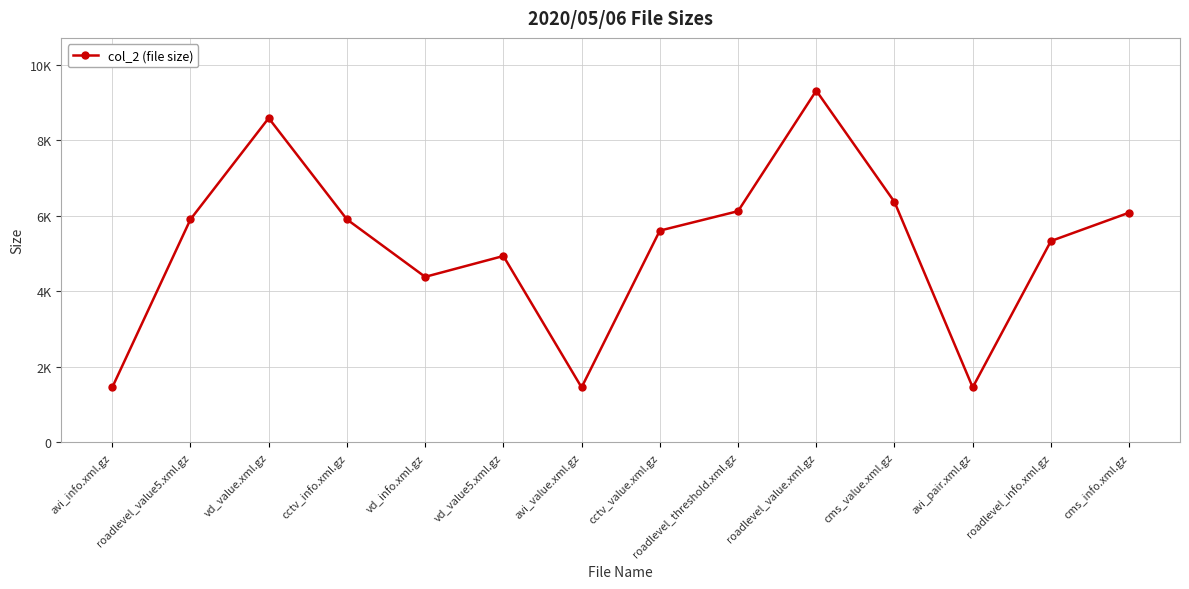

Reading right to left, extract all data points from this chart.

cms_info.xml.gz=6081	roadlevel_info.xml.gz=5330	avi_pair.xml.gz=1455	cms_value.xml.gz=6364	roadlevel_value.xml.gz=9311	roadlevel_threshold.xml.gz=6120	cctv_value.xml.gz=5605	avi_value.xml.gz=1454	vd_value5.xml.gz=4933	vd_info.xml.gz=4381	cctv_info.xml.gz=5902	vd_value.xml.gz=8584	roadlevel_value5.xml.gz=5904	avi_info.xml.gz=1454